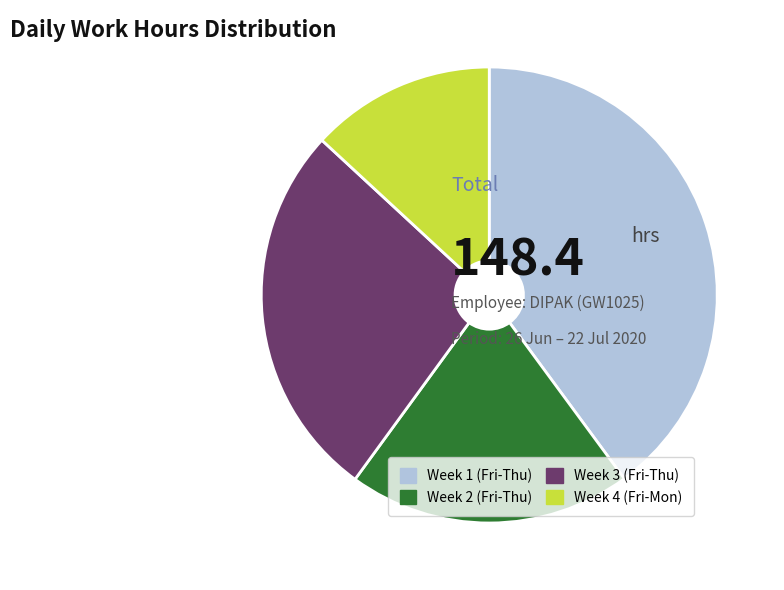

Is it true that Week 1 (Fri-Thu) is 40% of the pie?

True